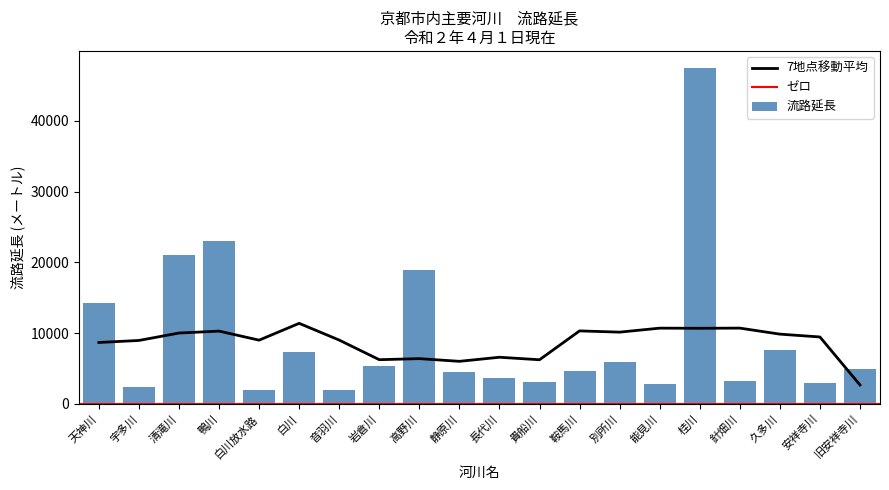

What is the label of the 4th bar from the right?

針畑川